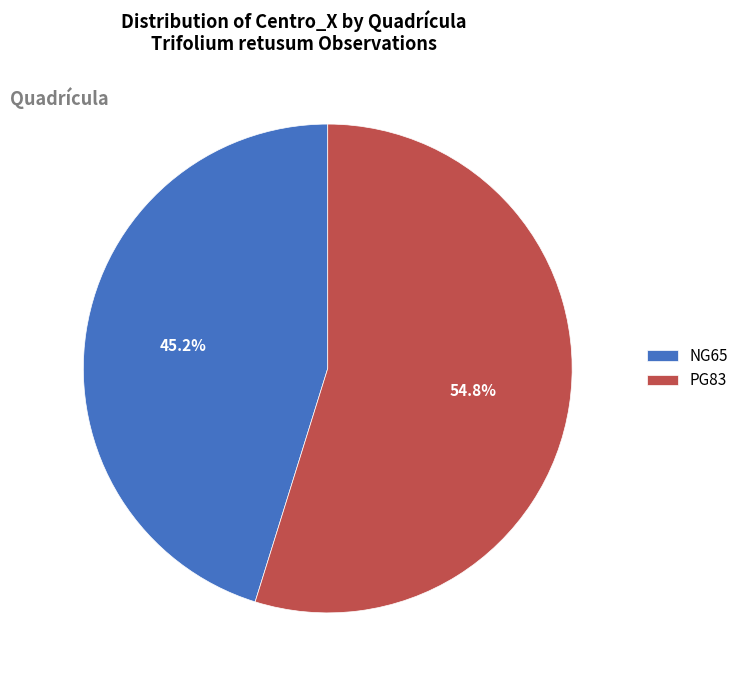

Is there a majority slice in this chart?

Yes